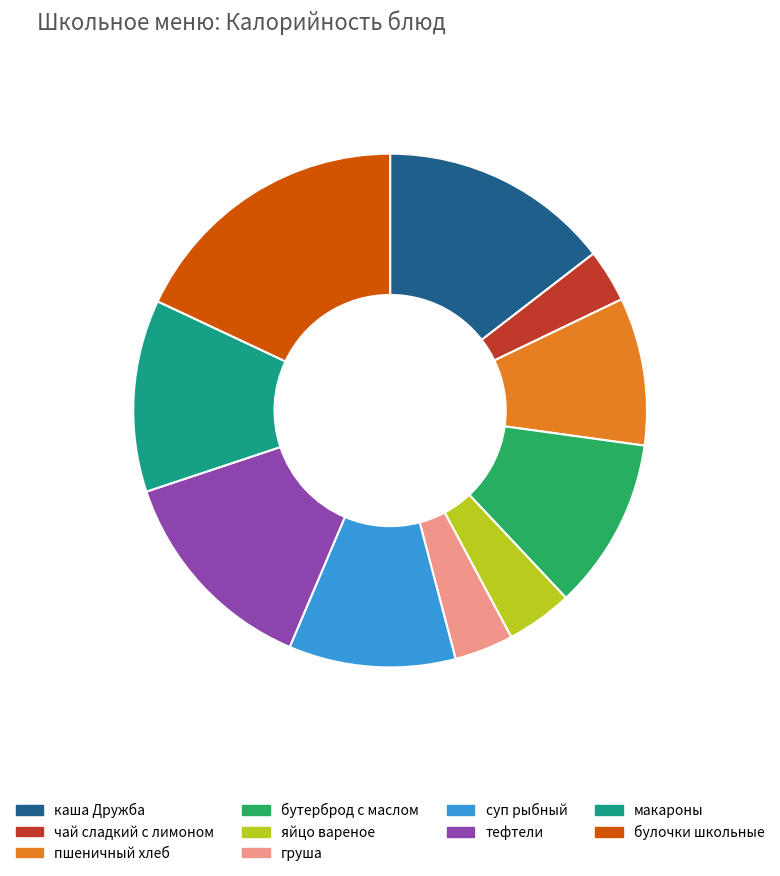

What is the ratio of the value at суп рыбный to the value at каша Дружба?

0.7